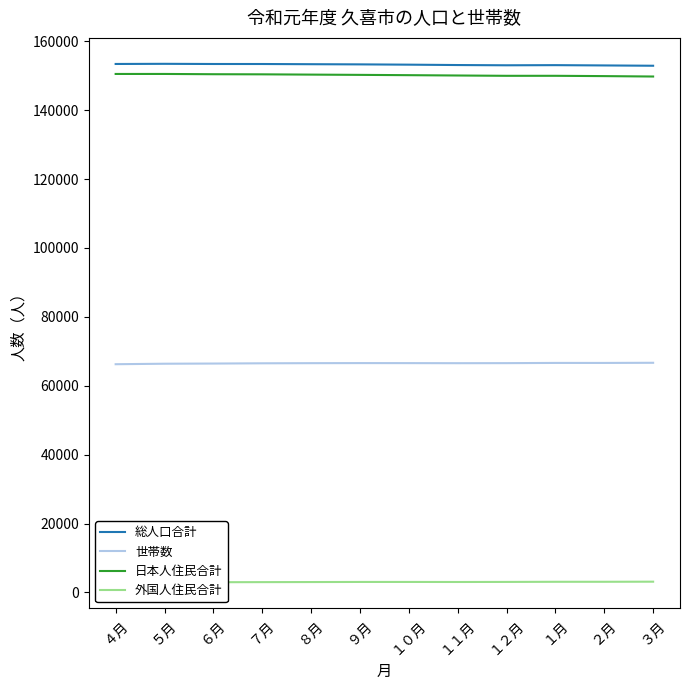

True or false: 総人口合計 and 日本人住民合計 cross at least once.

False